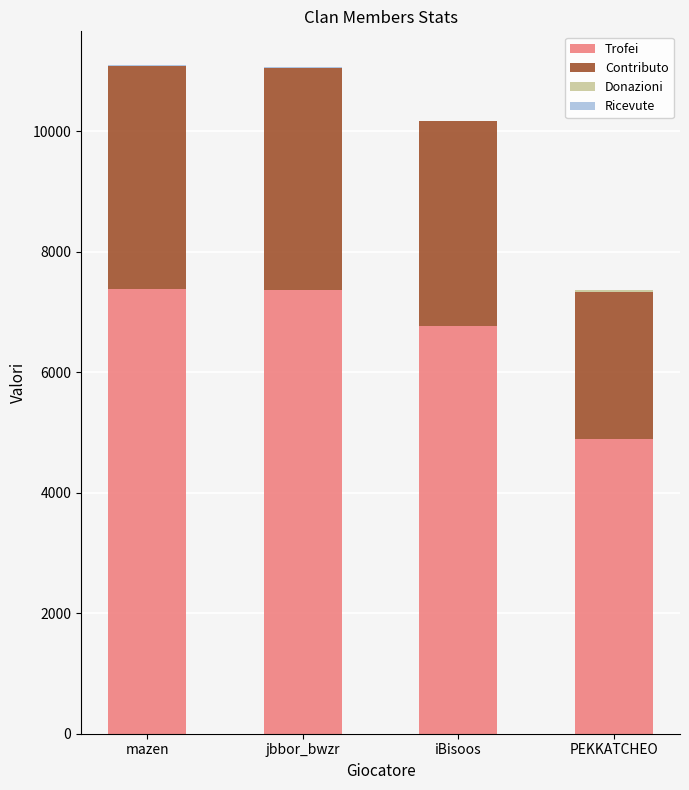

Is it true that Trofei equals 1967 at mazen?

False